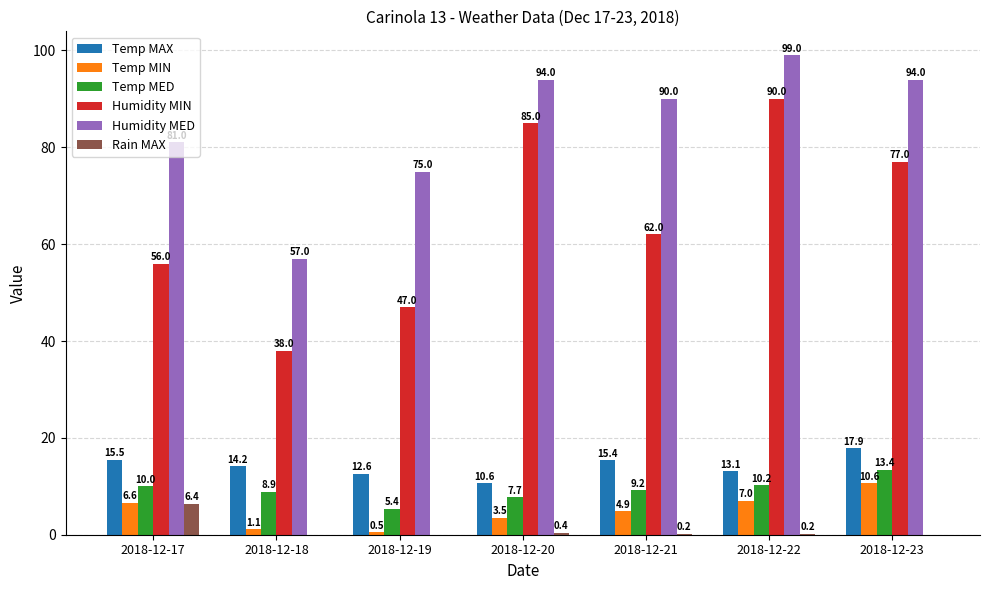

Which series has the largest total across all categories?

Humidity MED